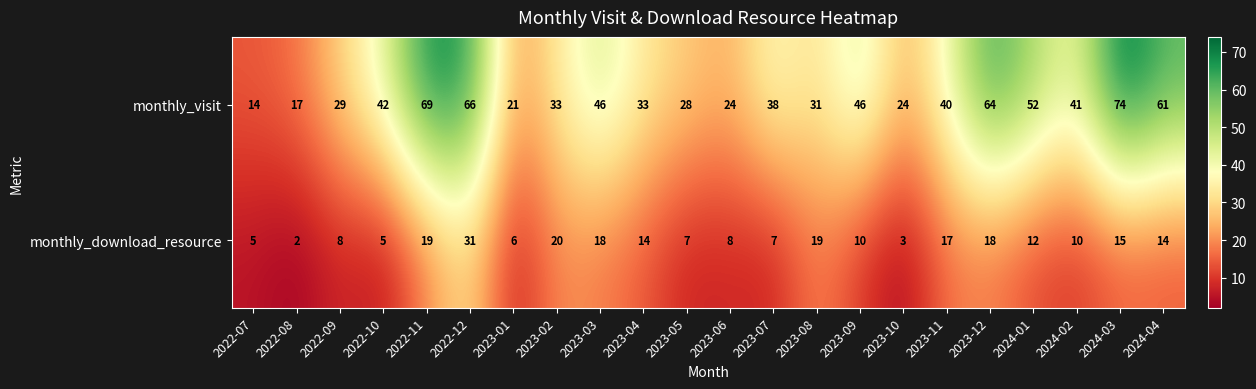

At which label does monthly_download_resource first exceed 12?

2022-11